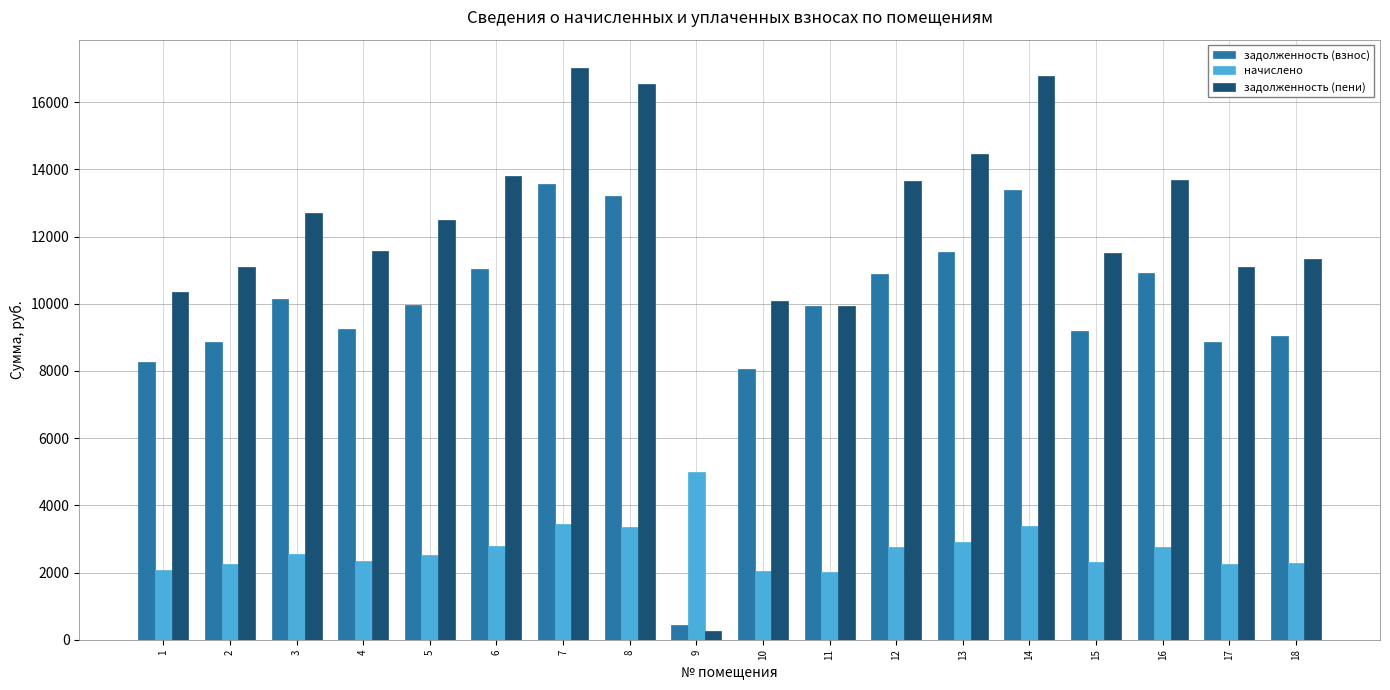

What are all the series names shown in the legend?

задолженность (взнос), начислено, задолженность (пени)